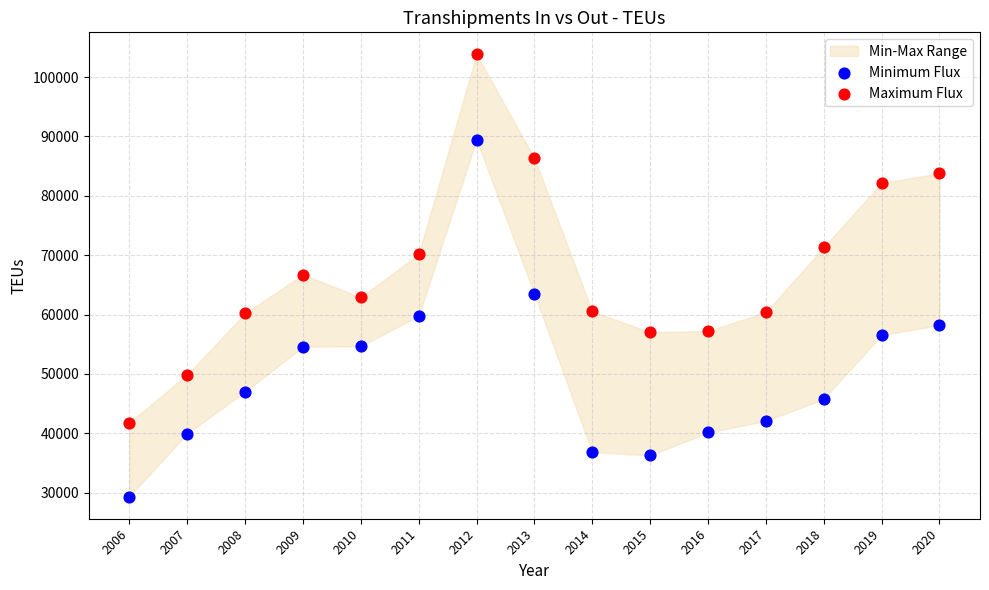

Which series has the widest spread of Y values?

Maximum Flux